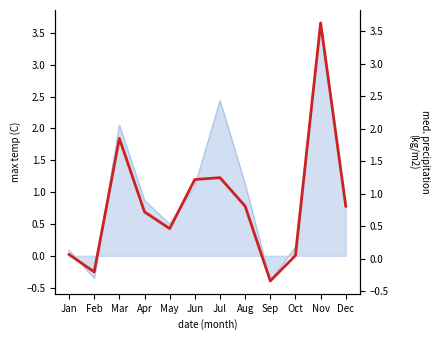

How many points are lower than both their immediate neighbors (excluding endpoints)?

3